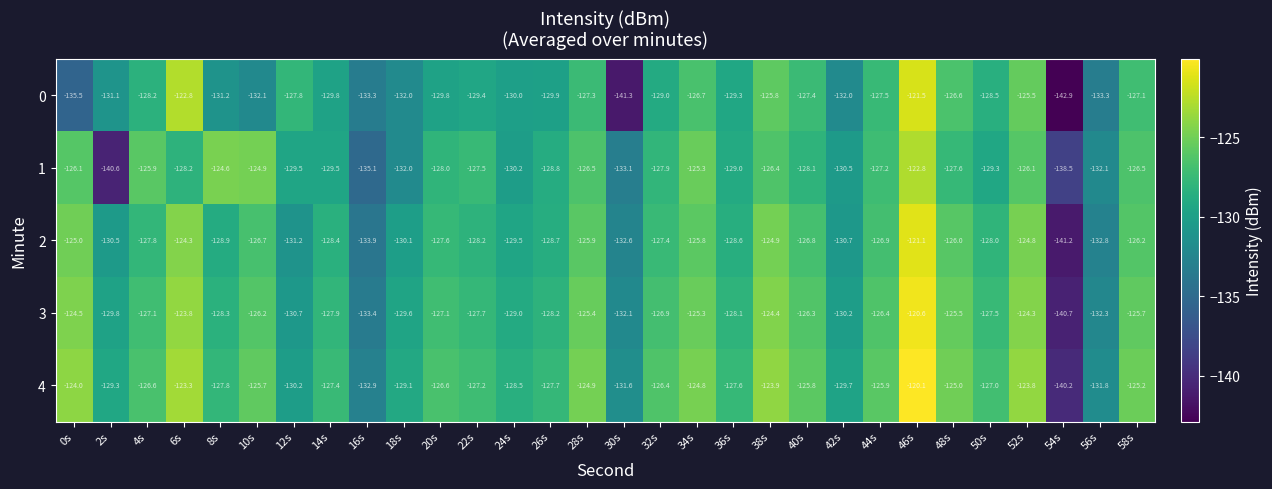

What is the difference between the highest and lowest values at 16s?

2.2